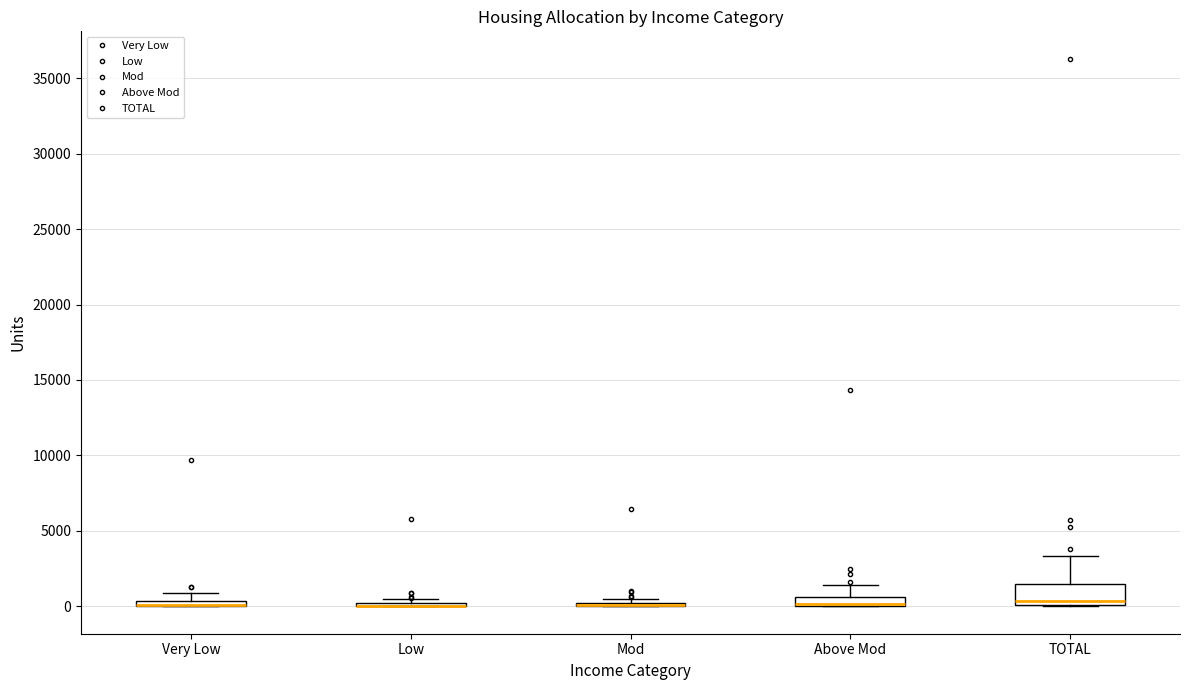

Comparing the boxes themselves (not the whiskers), which one is the tallest?

TOTAL